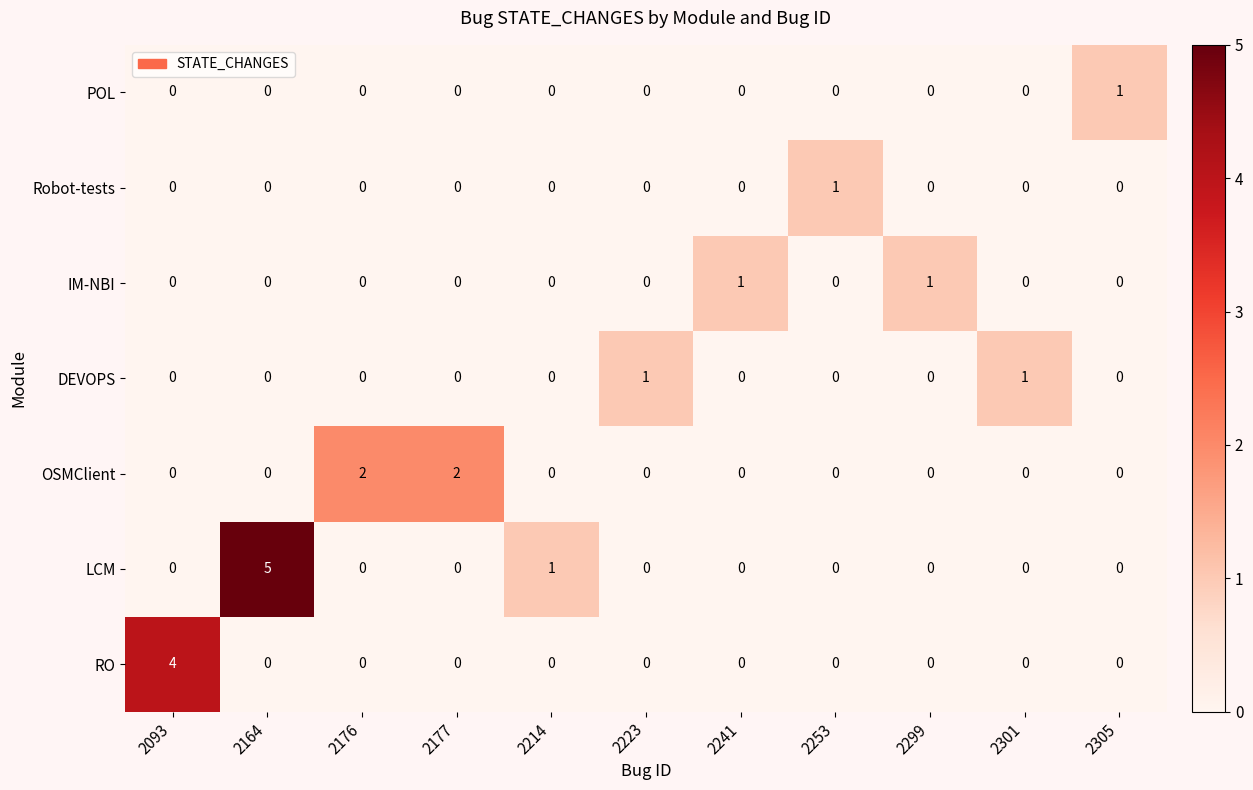

Which series has the largest range (max minus min)?

LCM